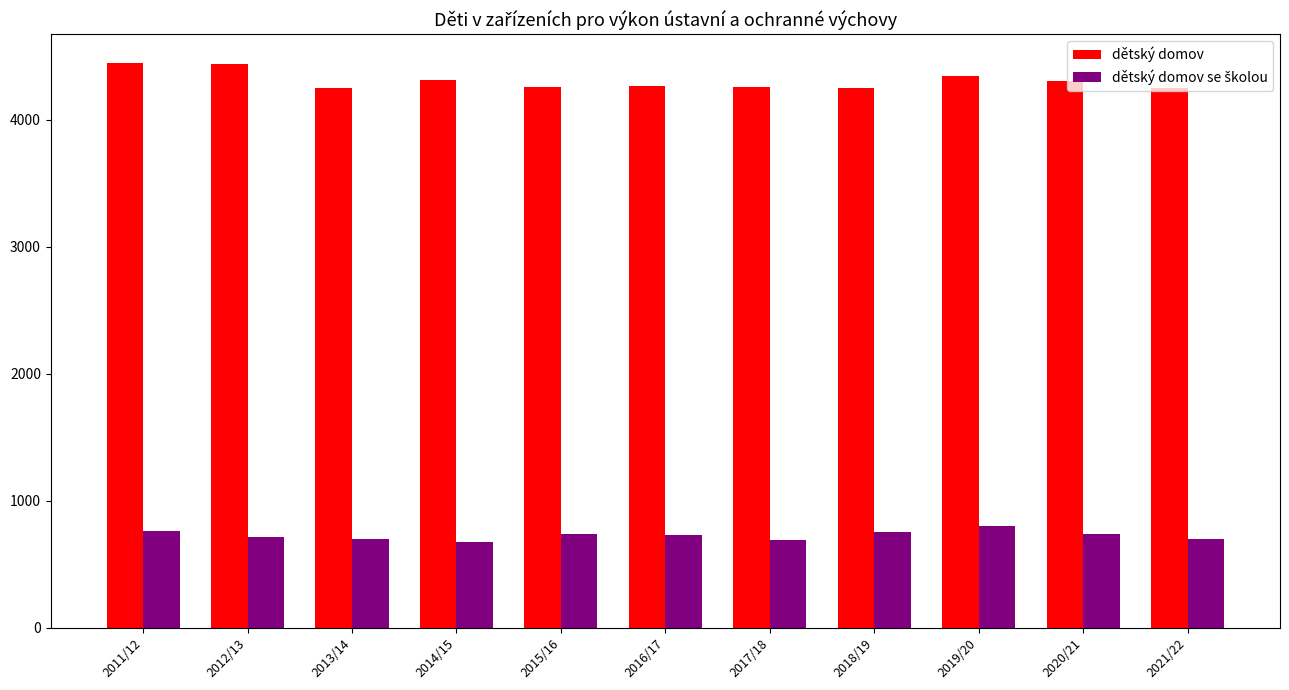

Read the dětský domov value at 2017/18.

4262